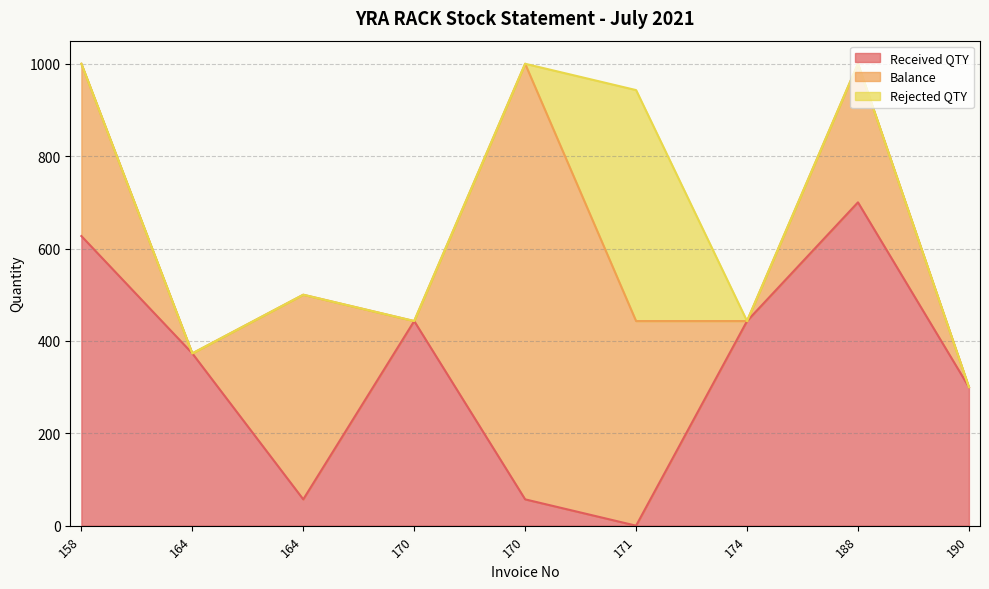

What is the average value of the Rejected QTY series?

56